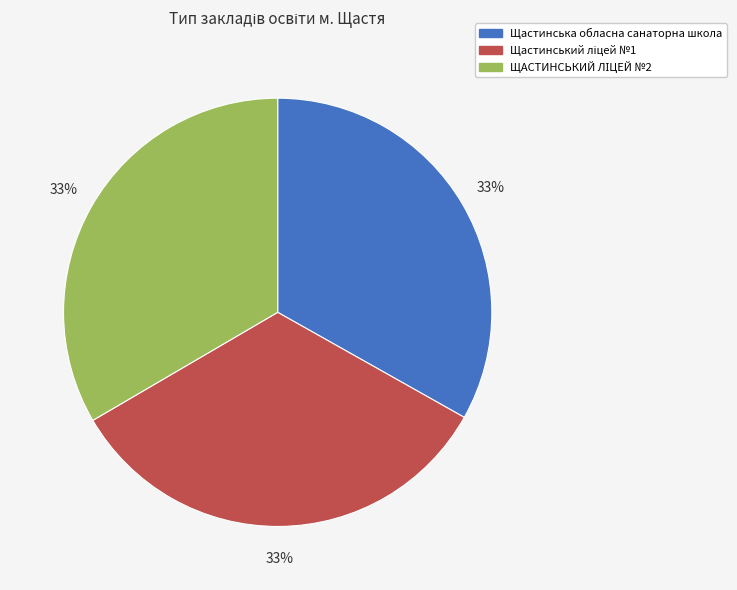

To the nearest percent, what is the average slice percentage?

33%